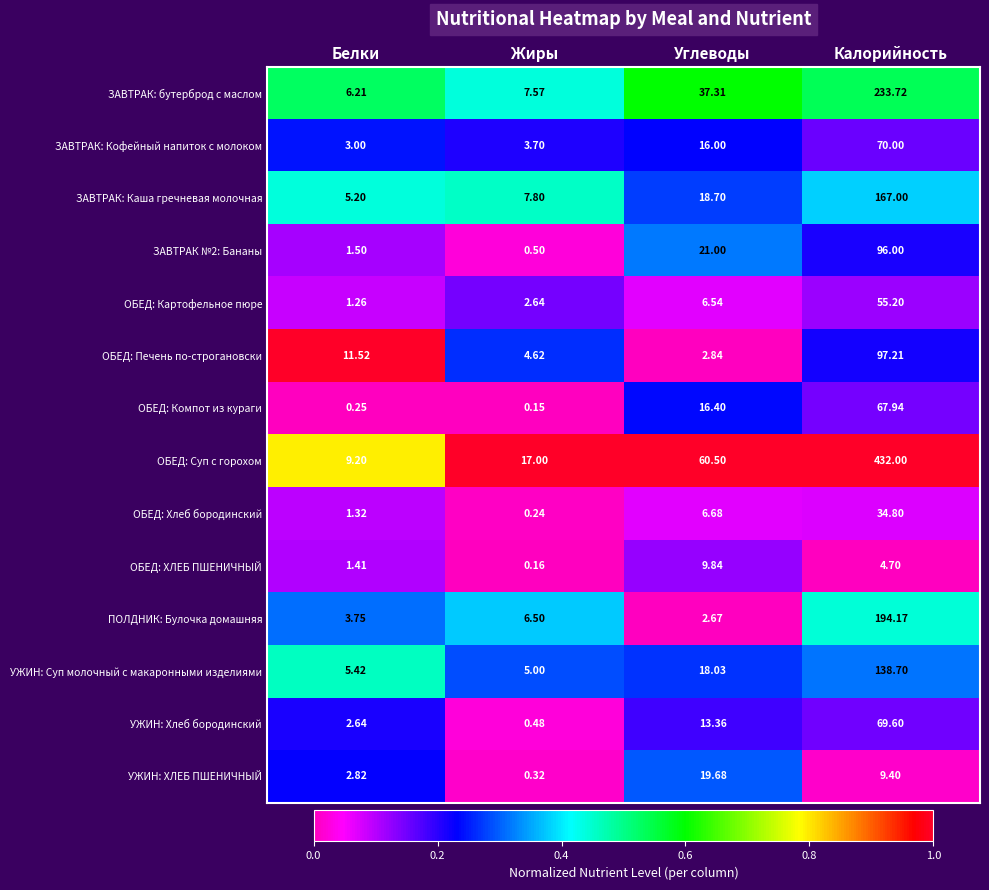

Which series changed the most between Белки and Калорийность?

ОБЕД: Суп с горохом